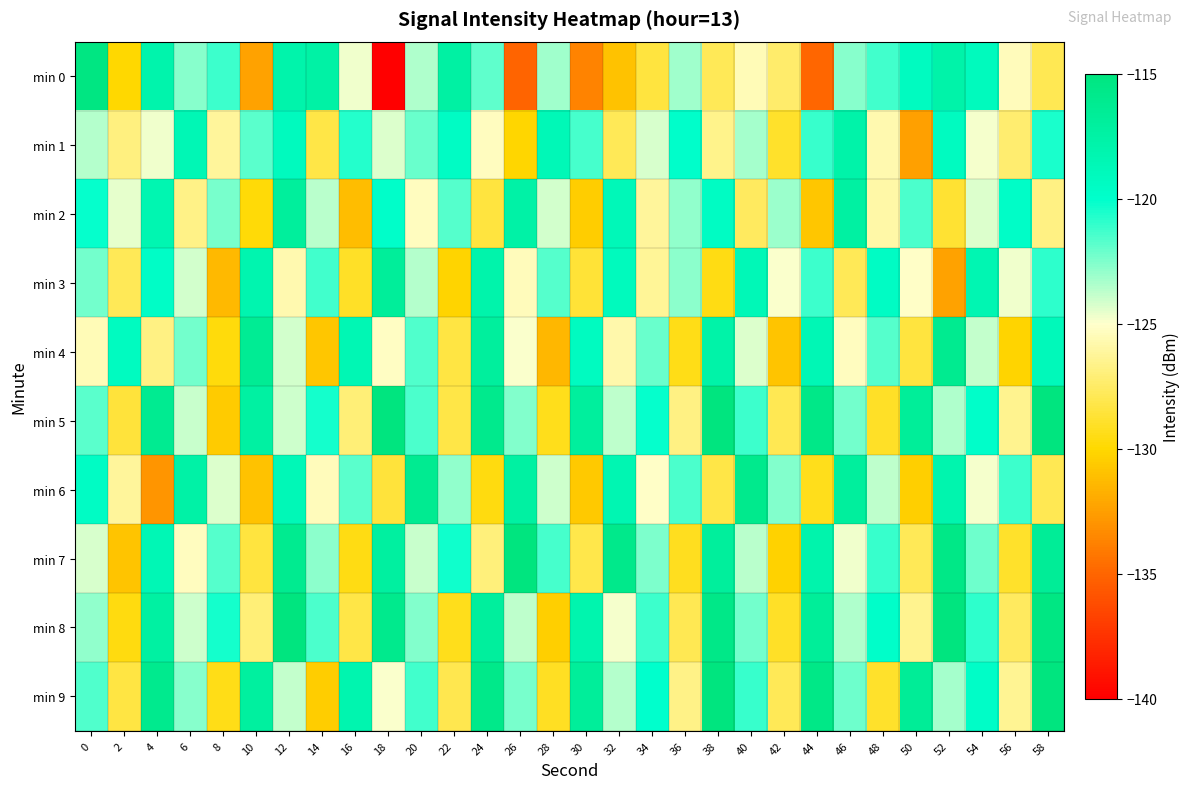

At which category is the sum across all series the highest?

12